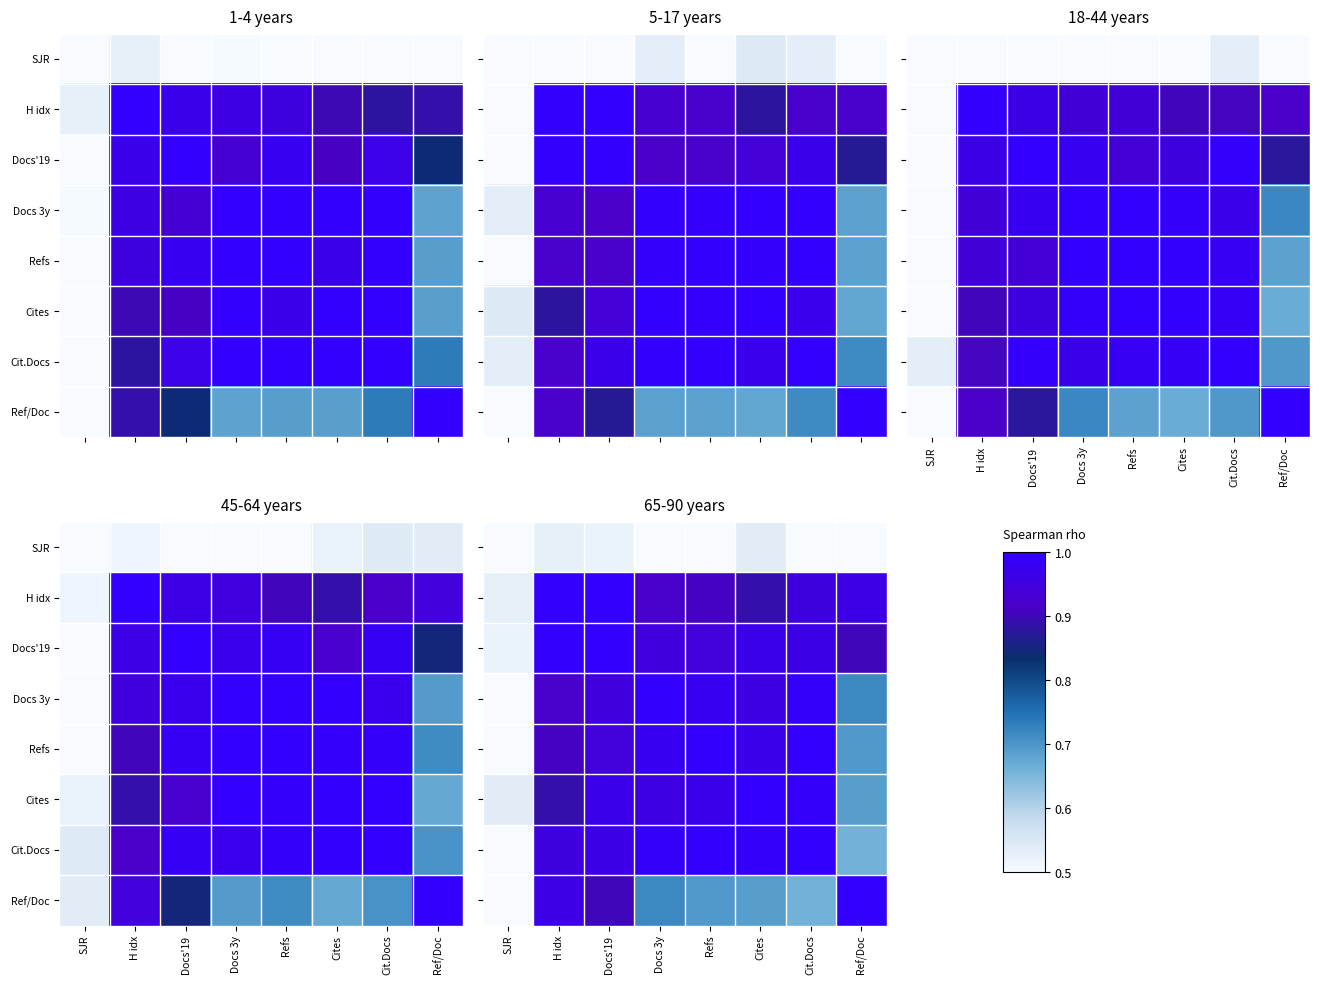

Between Docs 3y and SJR, which is larger?

Docs 3y